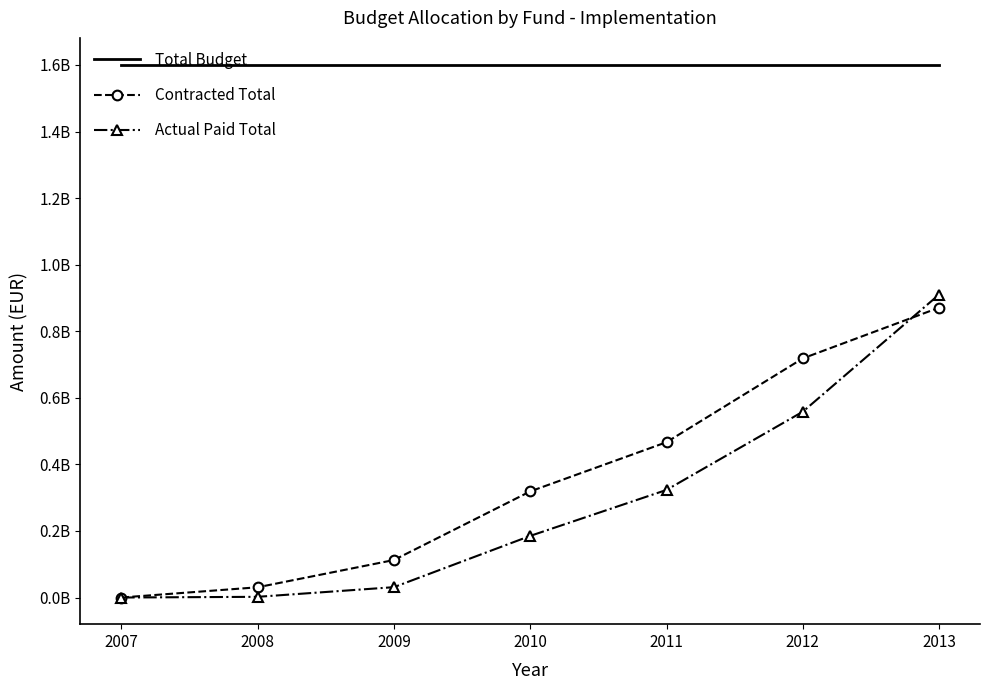

At how many categories does at least one series exceed 792388173?

7